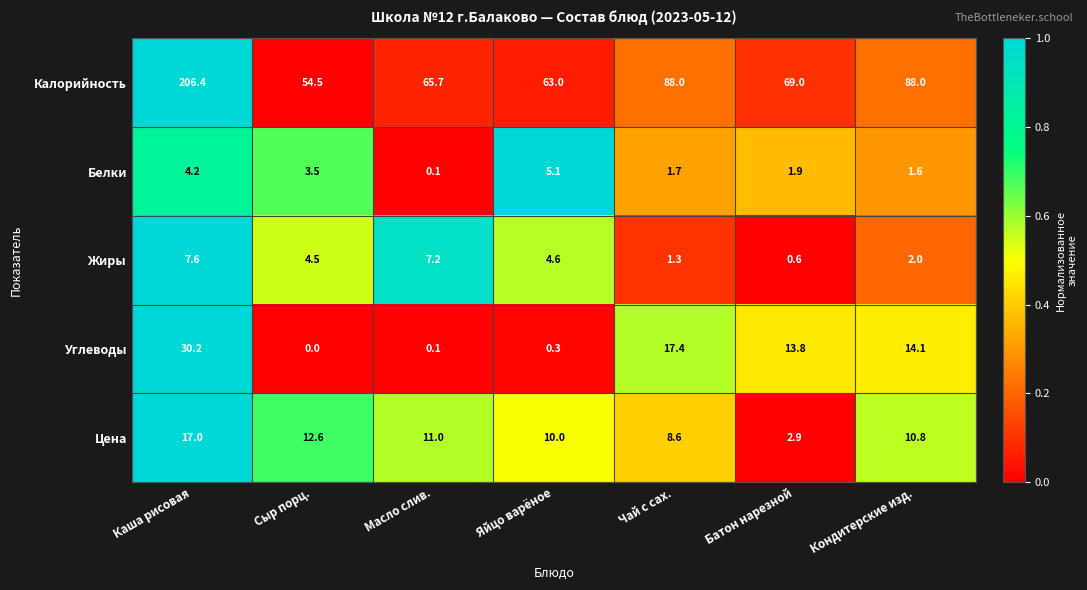

The value of Углеводы at Сыр порц. is -13.4. True or false?

False